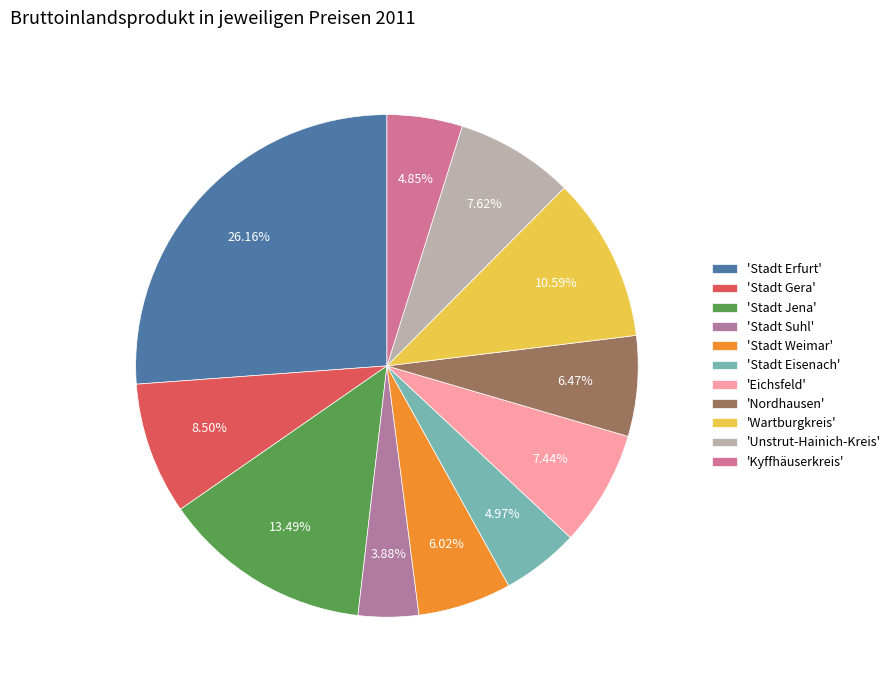

Count the number of slices in the pie.

11